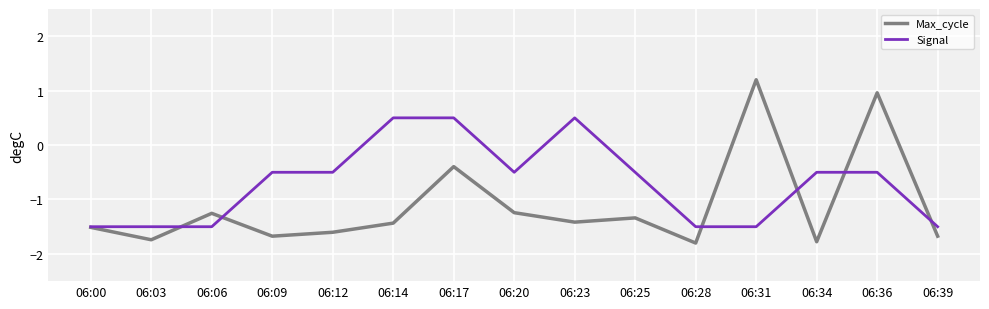

List the series in order of their peak value, highest first.

Max_cycle, Signal